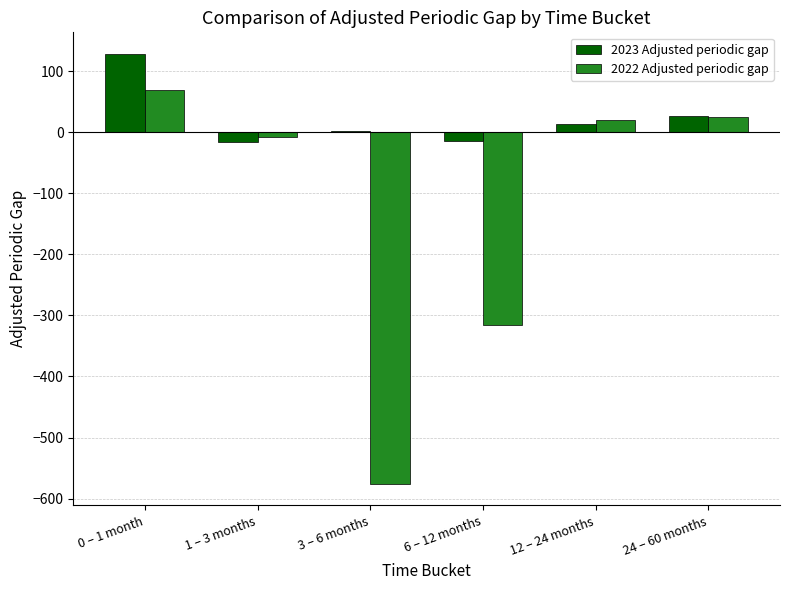

How many bars are there in each group?

2